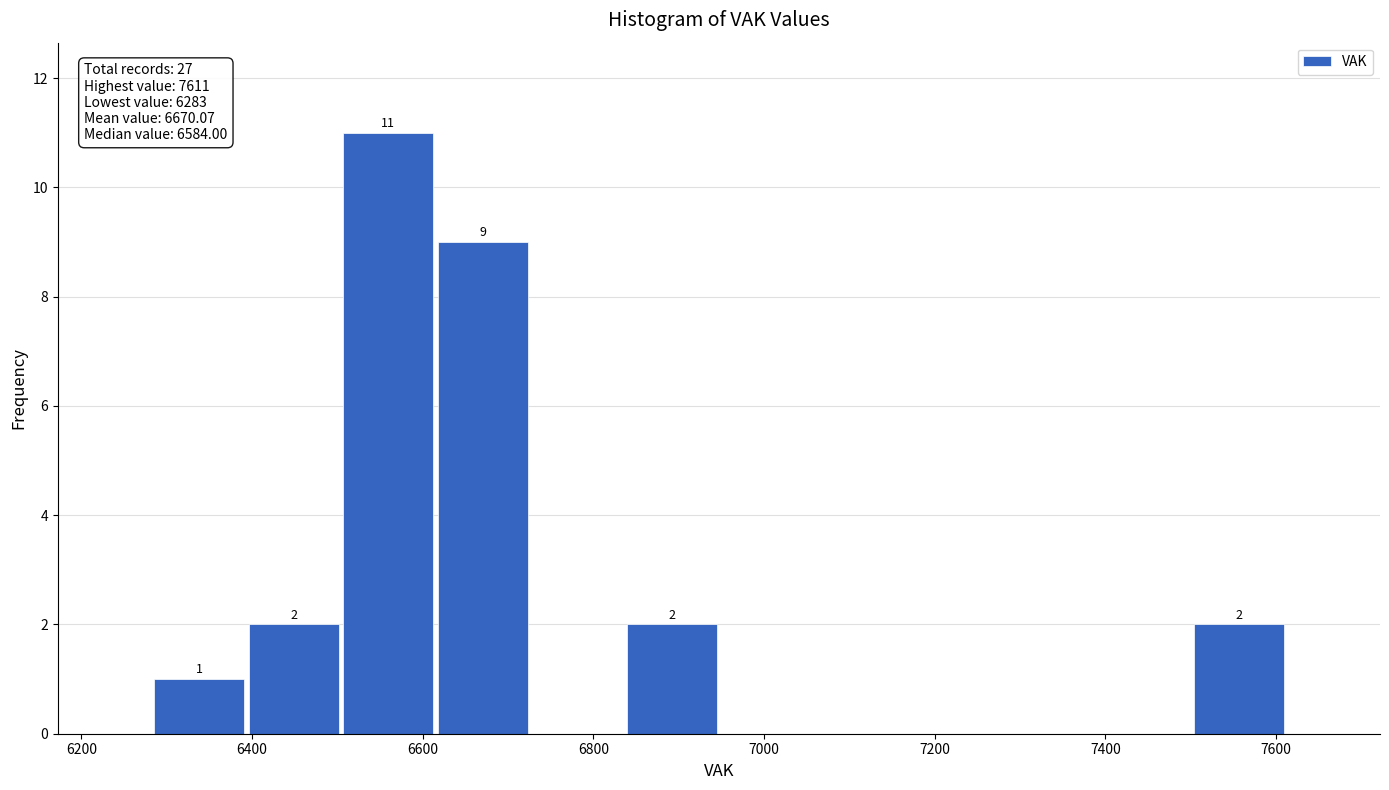

Which range on the x-axis has the tallest bar?

6500 to 6620